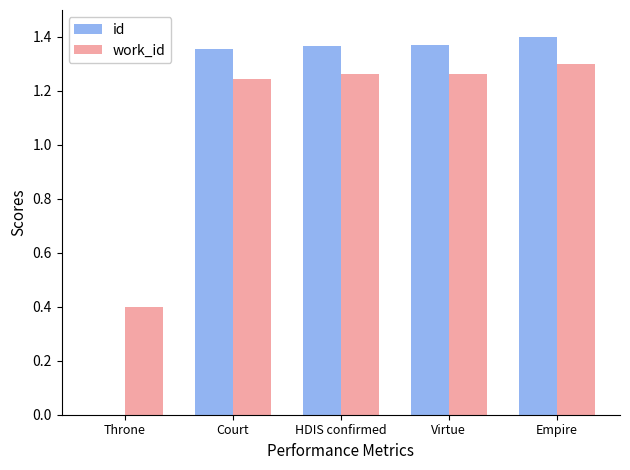

Read the work_id value at Throne.

0.4